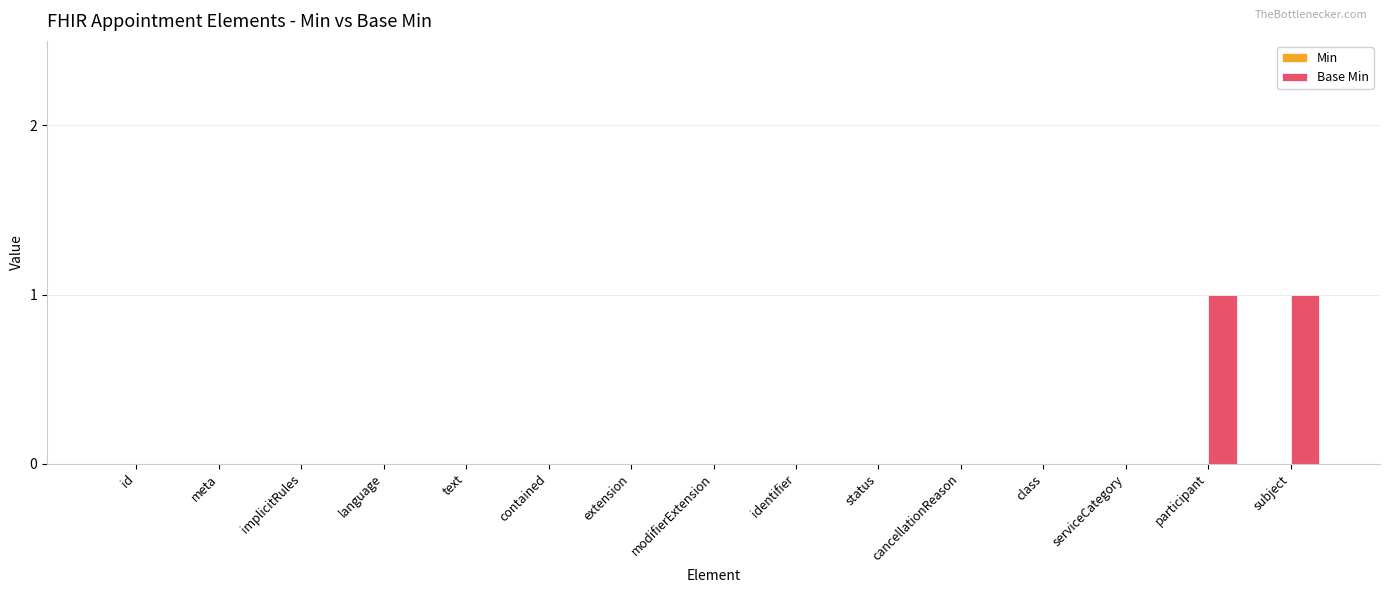

Are the bars horizontal?

No